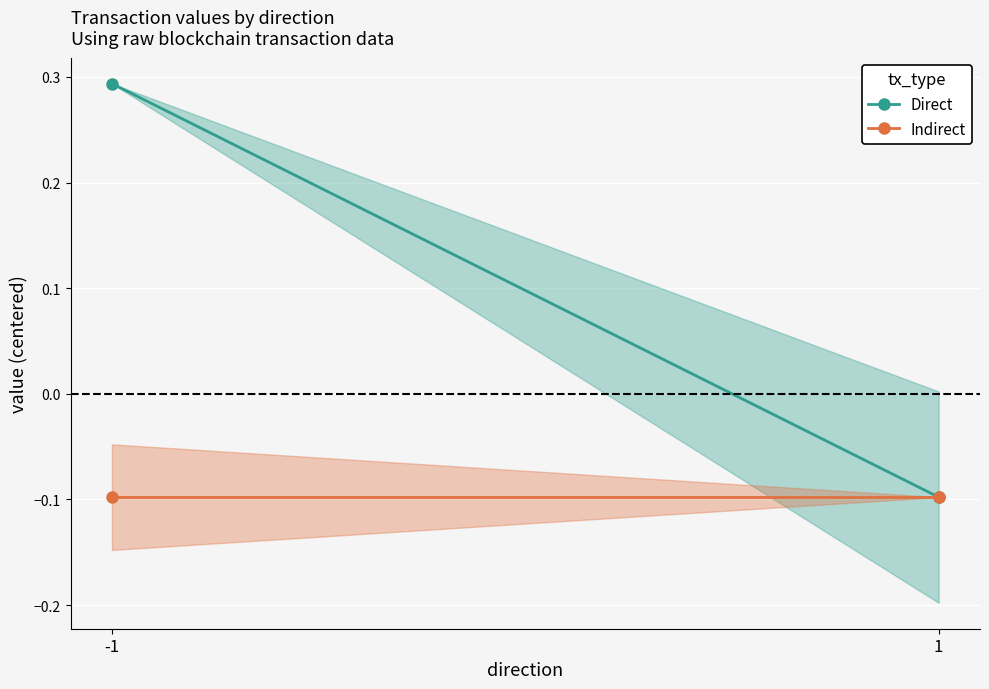

Count the number of data series in this chart.

2